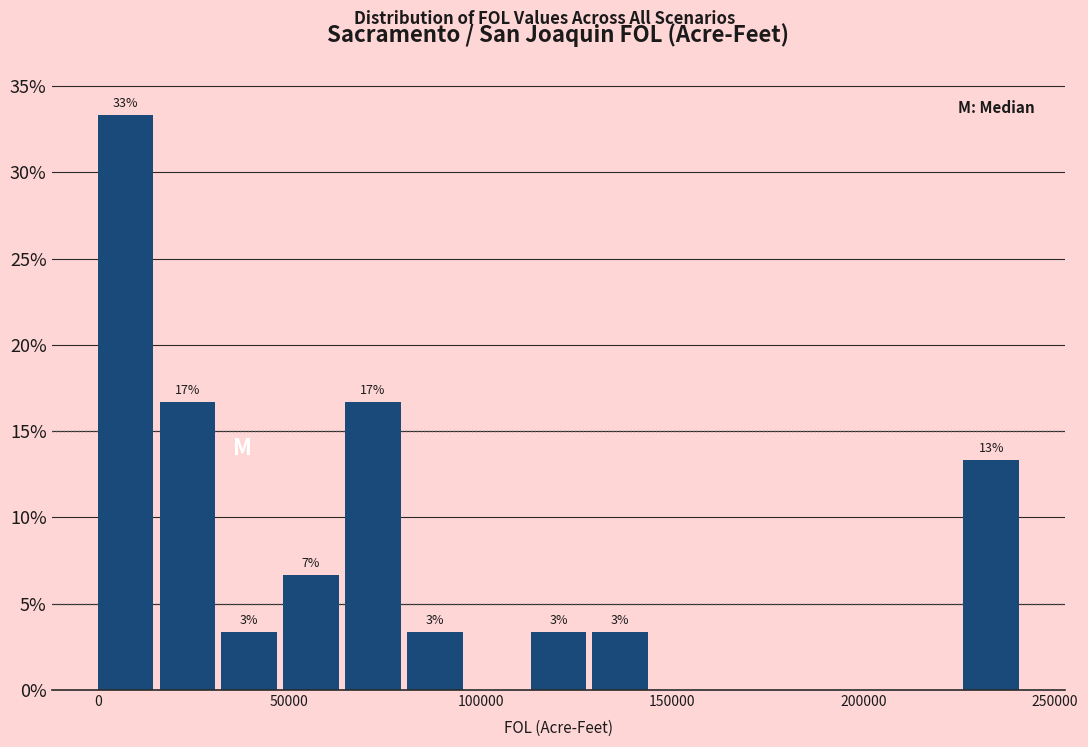

Around what value on the x-axis is the tallest bar? Give the approximate position of its centre, as read against the axis.

5000